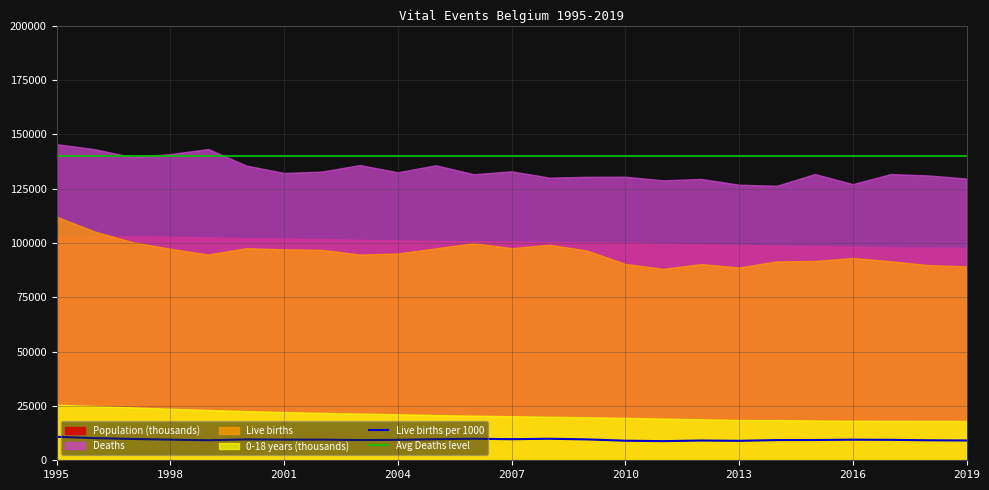

Where is Population (thousands) nearest to the value 10054?

2008